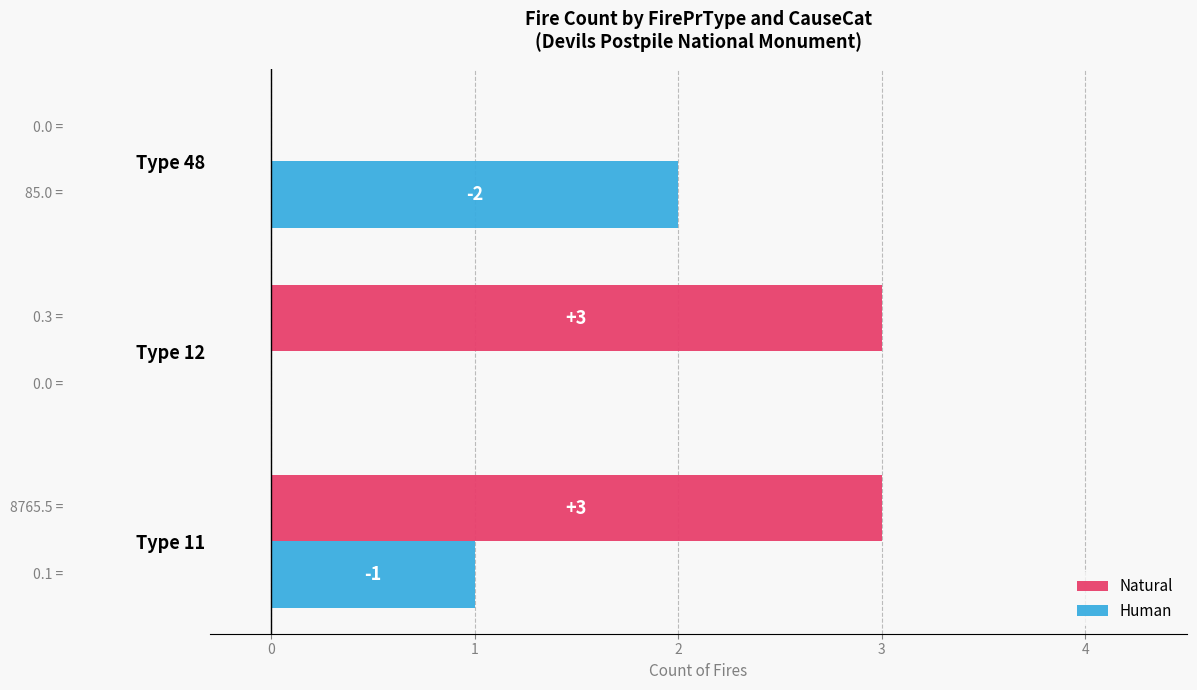

What is the total value across all series at Type 12?

3